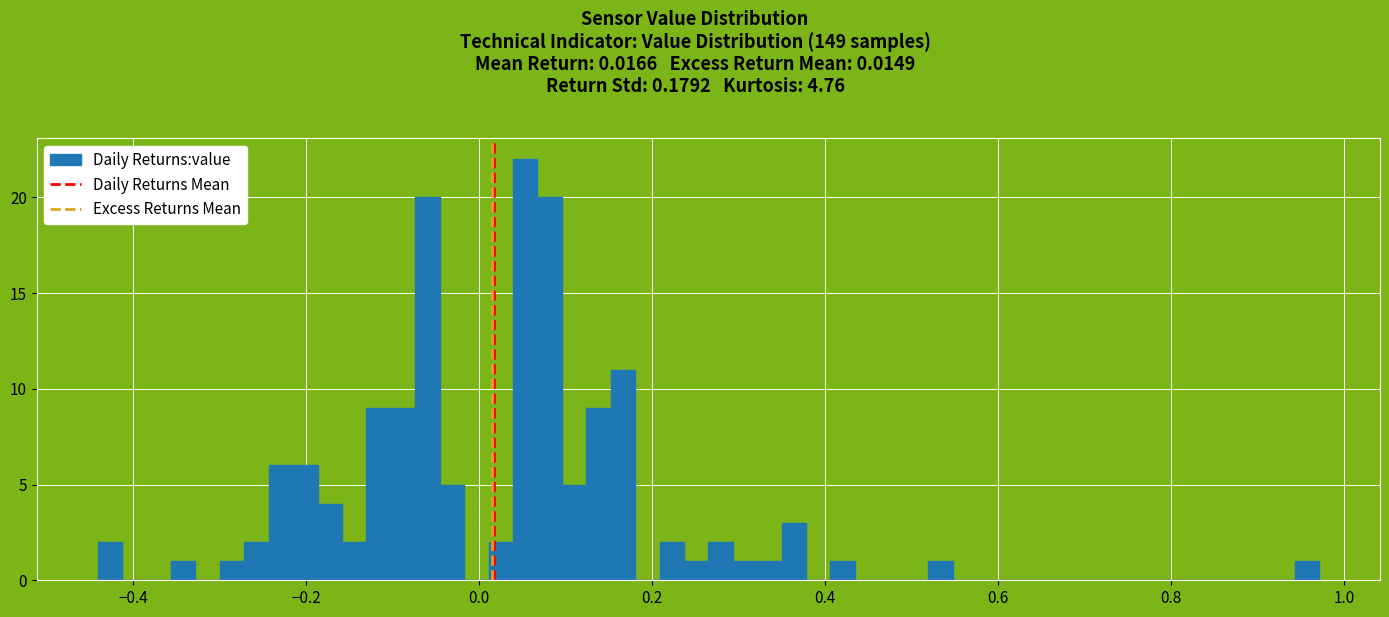

Read against the x-axis, roughly where is the centre of the tallest bar?

0.06